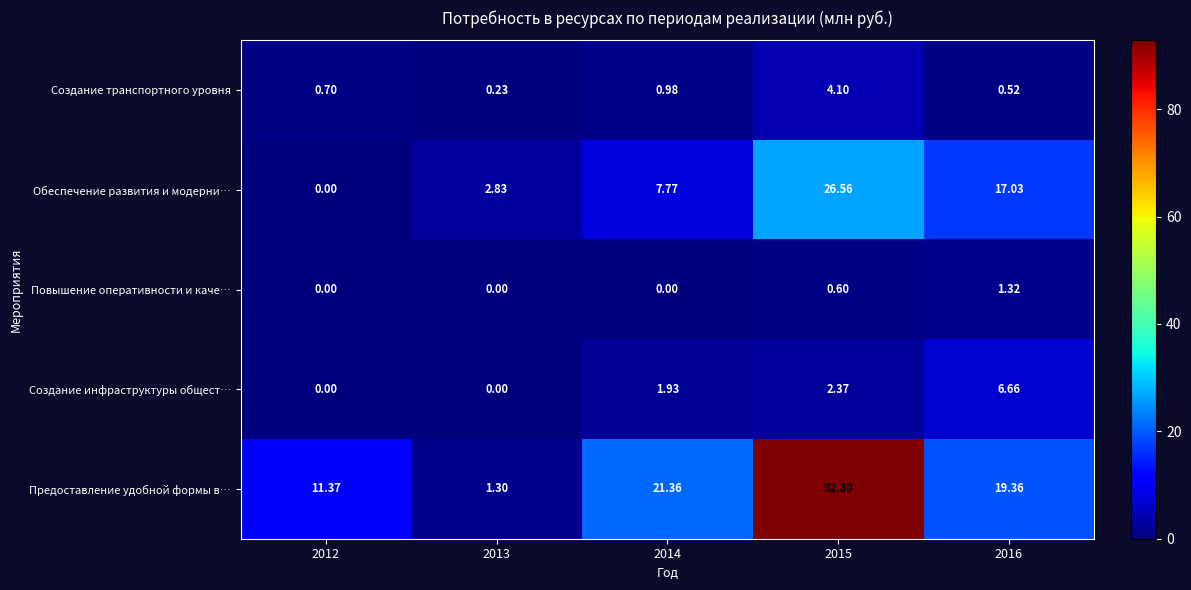

At 2015, list the series in order from largest to smallest.

Предоставление удобной формы в…, Обеспечение развития и модерни…, Создание транспортного уровня, Создание инфраструктуры общест…, Повышение оперативности и каче…